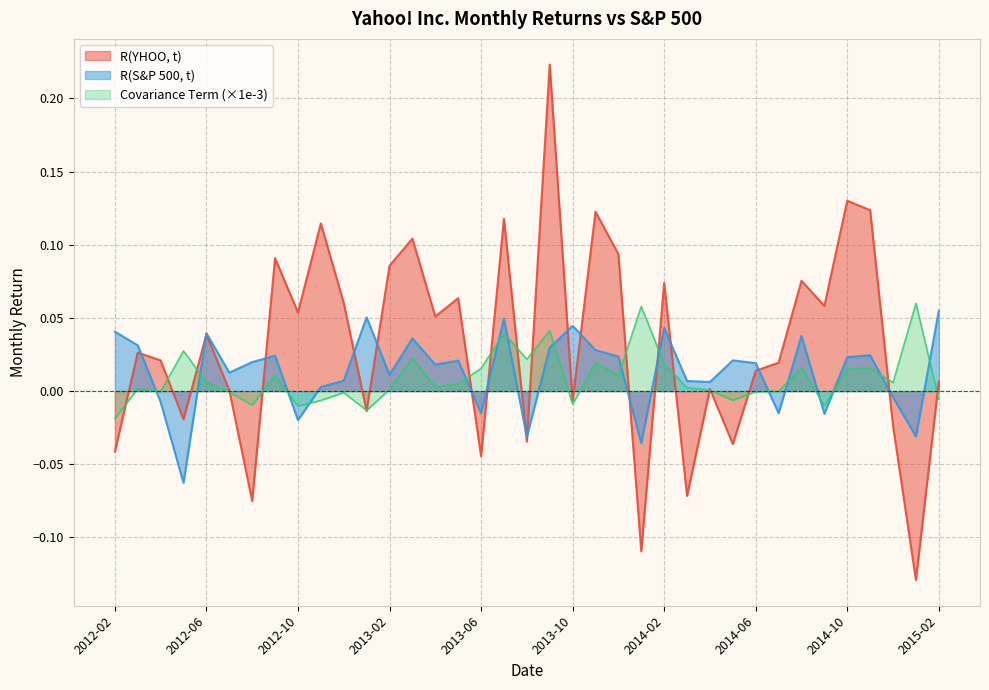

Rank the categories by Covariance Term value from lowest to highest.

2012-02, 2013-01, 2012-10, 2014-09, 2012-08, 2013-10, 2012-11, 2014-05, 2015-02, 2012-12, 2012-07, 2014-06, 2012-04, 2014-07, 2014-04, 2013-02, 2012-03, 2014-03, 2013-04, 2013-05, 2014-12, 2012-06, 2013-12, 2012-09, 2014-10, 2013-06, 2014-11, 2014-08, 2014-02, 2013-11, 2013-08, 2013-03, 2012-05, 2013-07, 2013-09, 2014-01, 2015-01